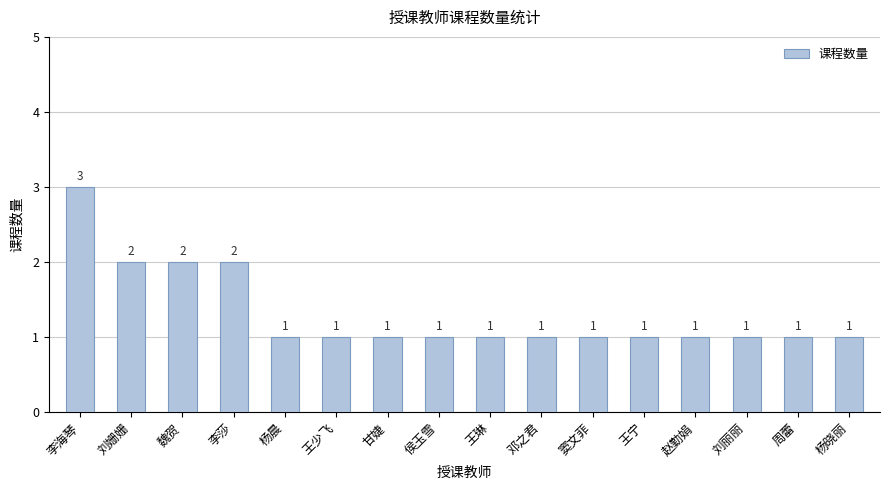

What value does the data have at 杨晨?

1